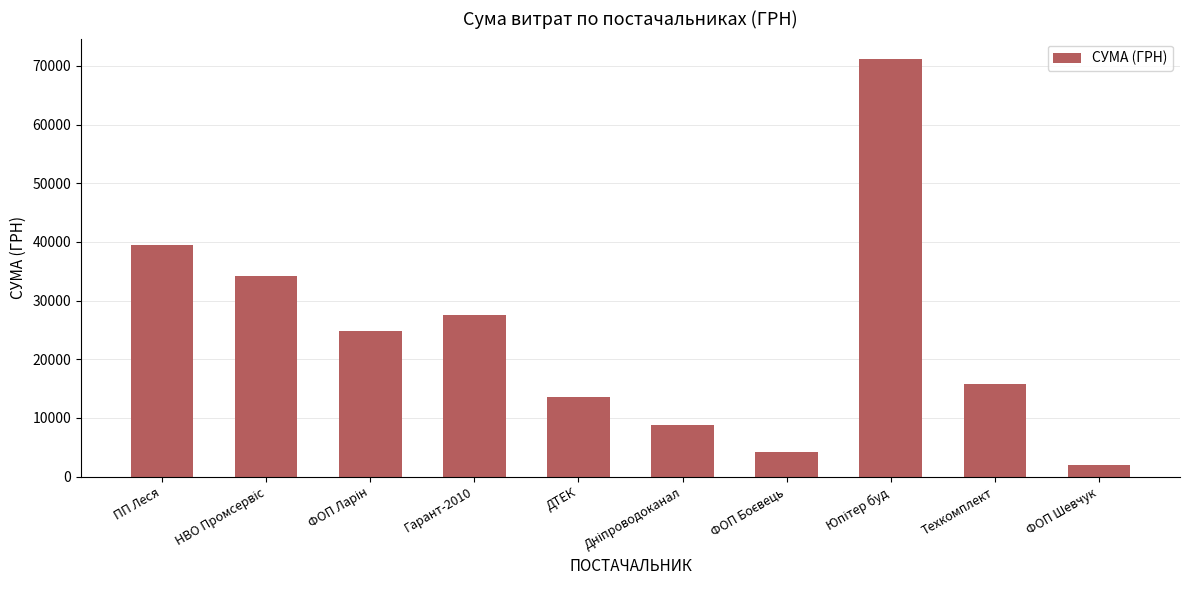

True or false: the data shows 15840.0 at Техкомплект.

True